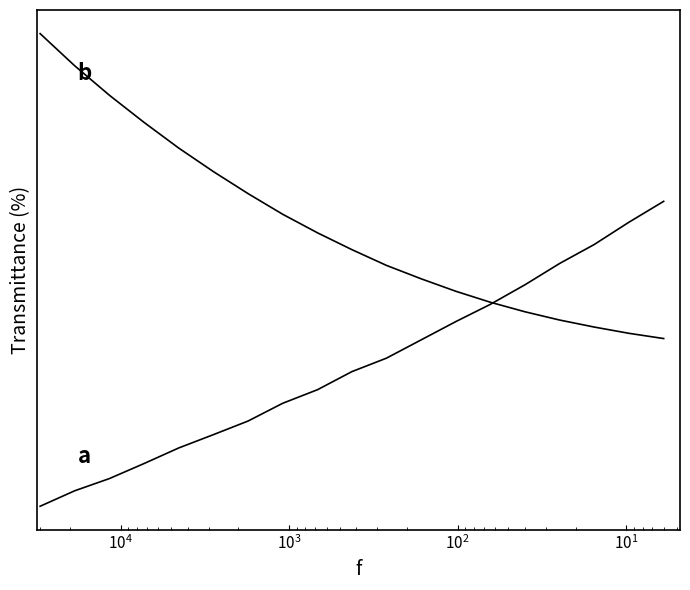

How many intersections are there between G* and angle?

1